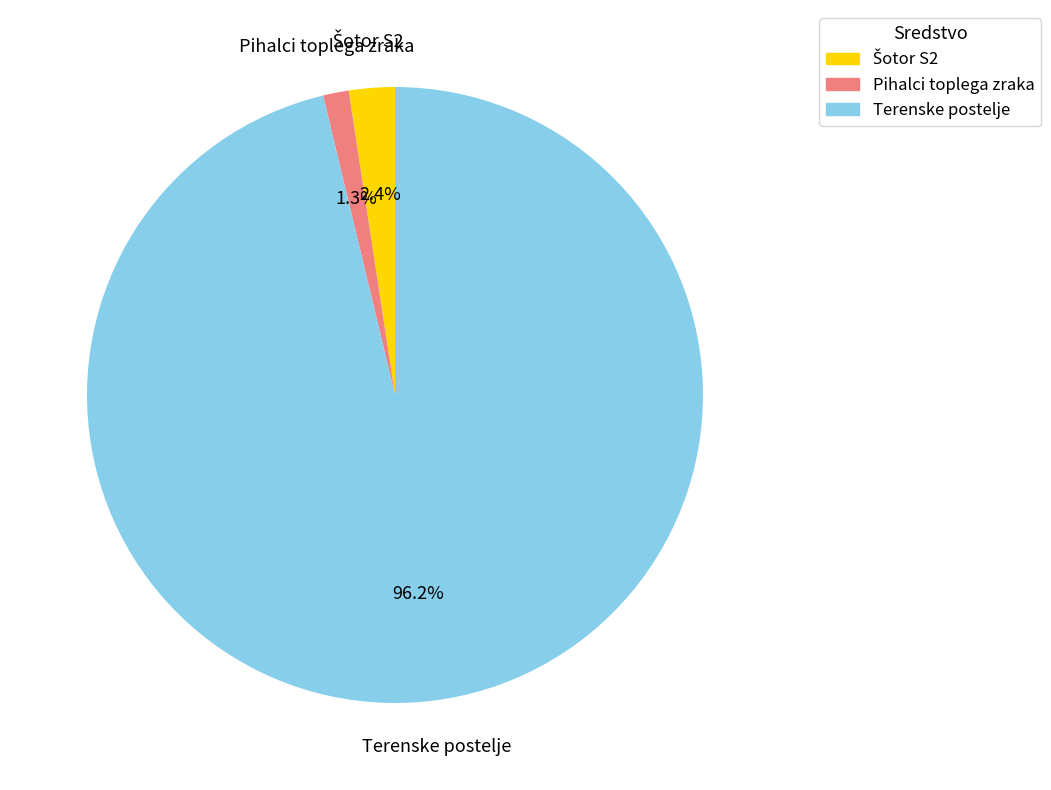

Which category has the biggest portion of the pie?

Terenske postelje